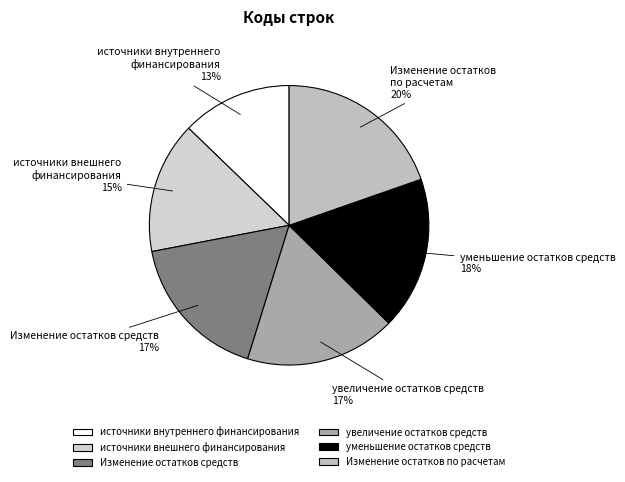

Is there any slice that represents more than half of the pie?

No